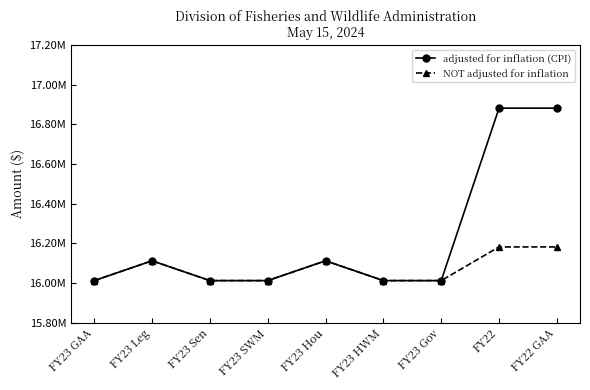

Which series has the largest range (max minus min)?

adjusted for inflation (CPI)